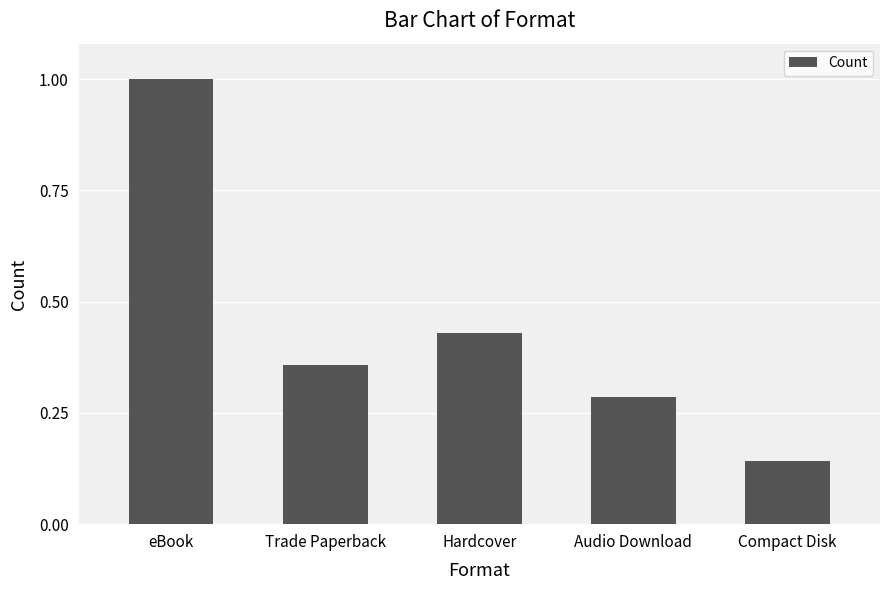

How many bars are there in total?

5